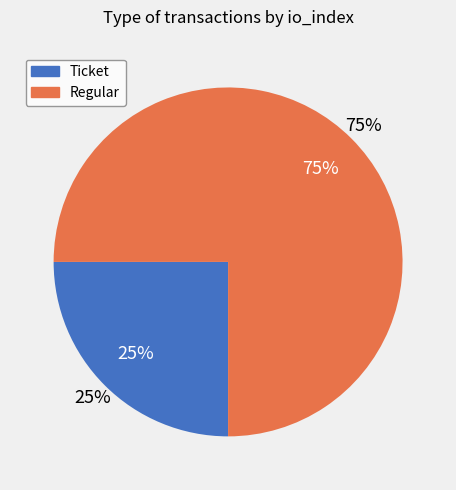

True or false: Regular accounts for 99% of the total.

False